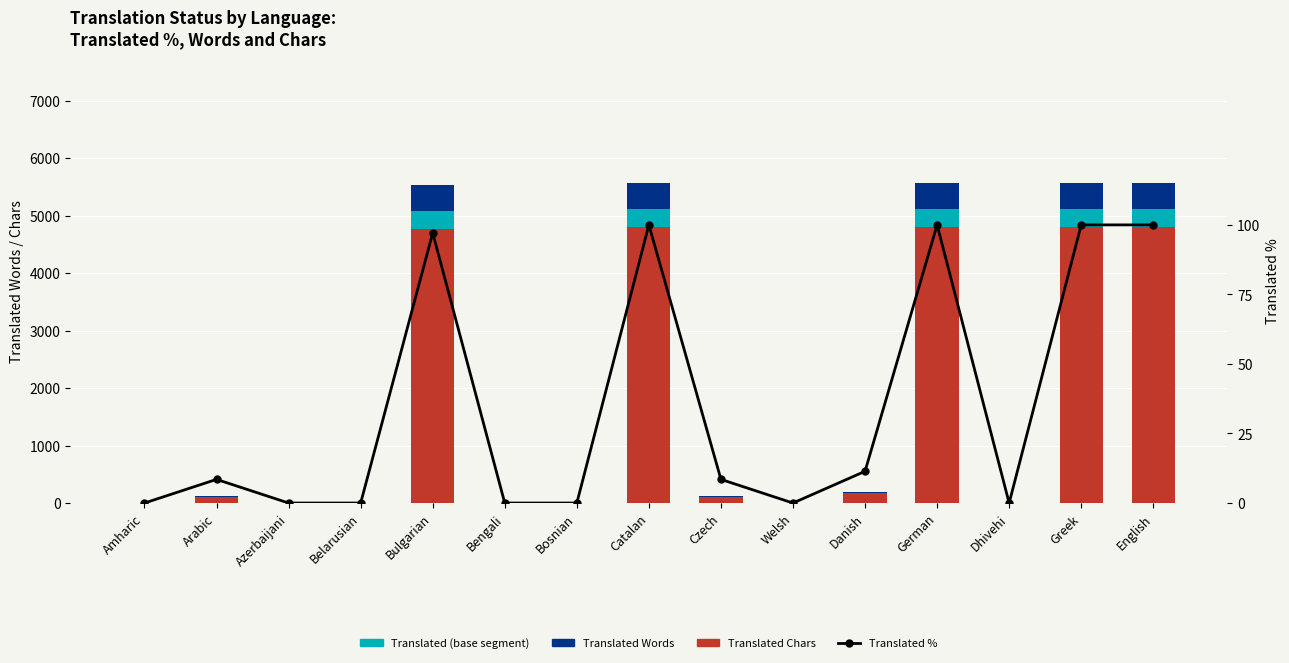

What is the label of the 3rd bar from the left?

Azerbaijani